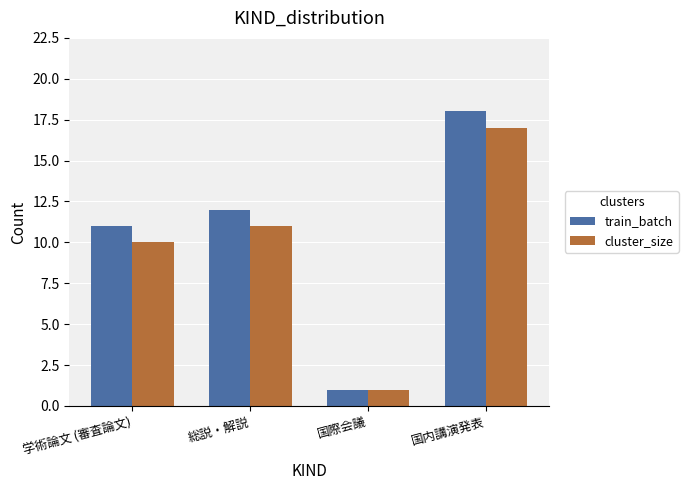

Rank the series by their average value, from highest to lowest.

train_batch, cluster_size